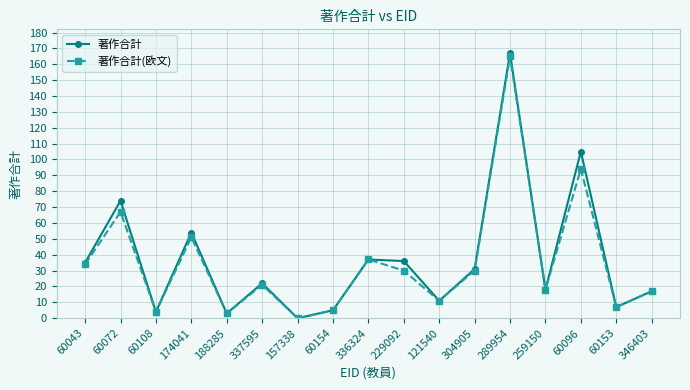

What are all the series names shown in the legend?

著作合計, 著作合計(欧文)